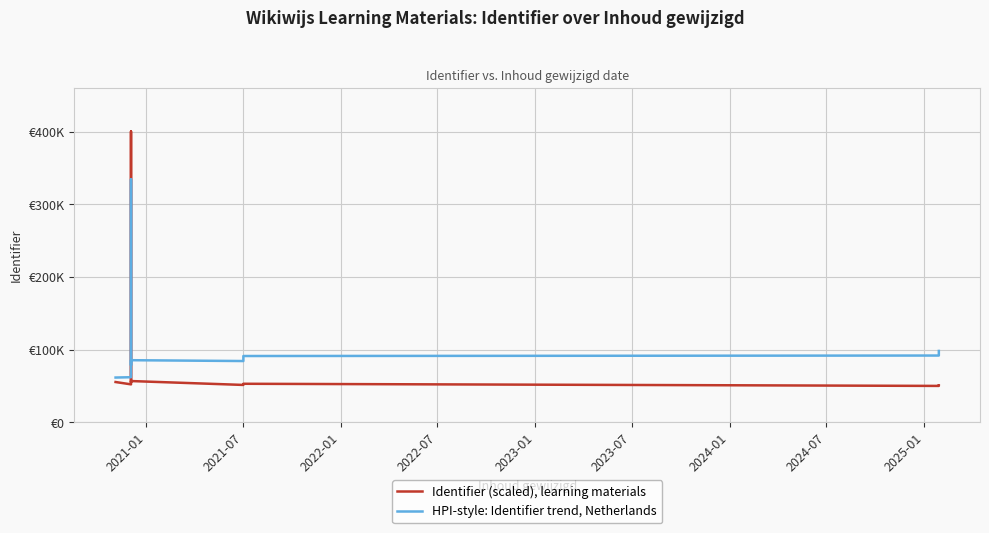

Rank the series by their maximum value, from highest to lowest.

Identifier (scaled), learning materials, HPI-style: Identifier trend, Netherlands